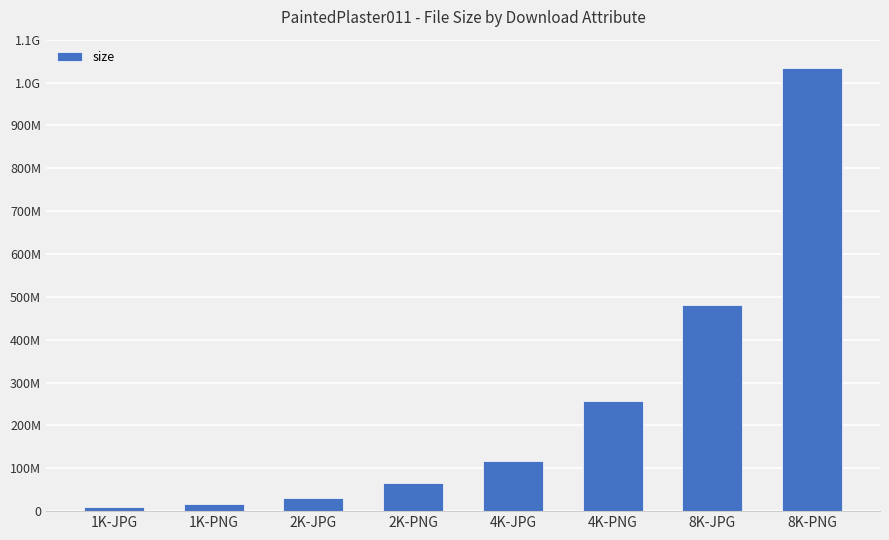

What is the maximum value shown in the chart?

1034789243